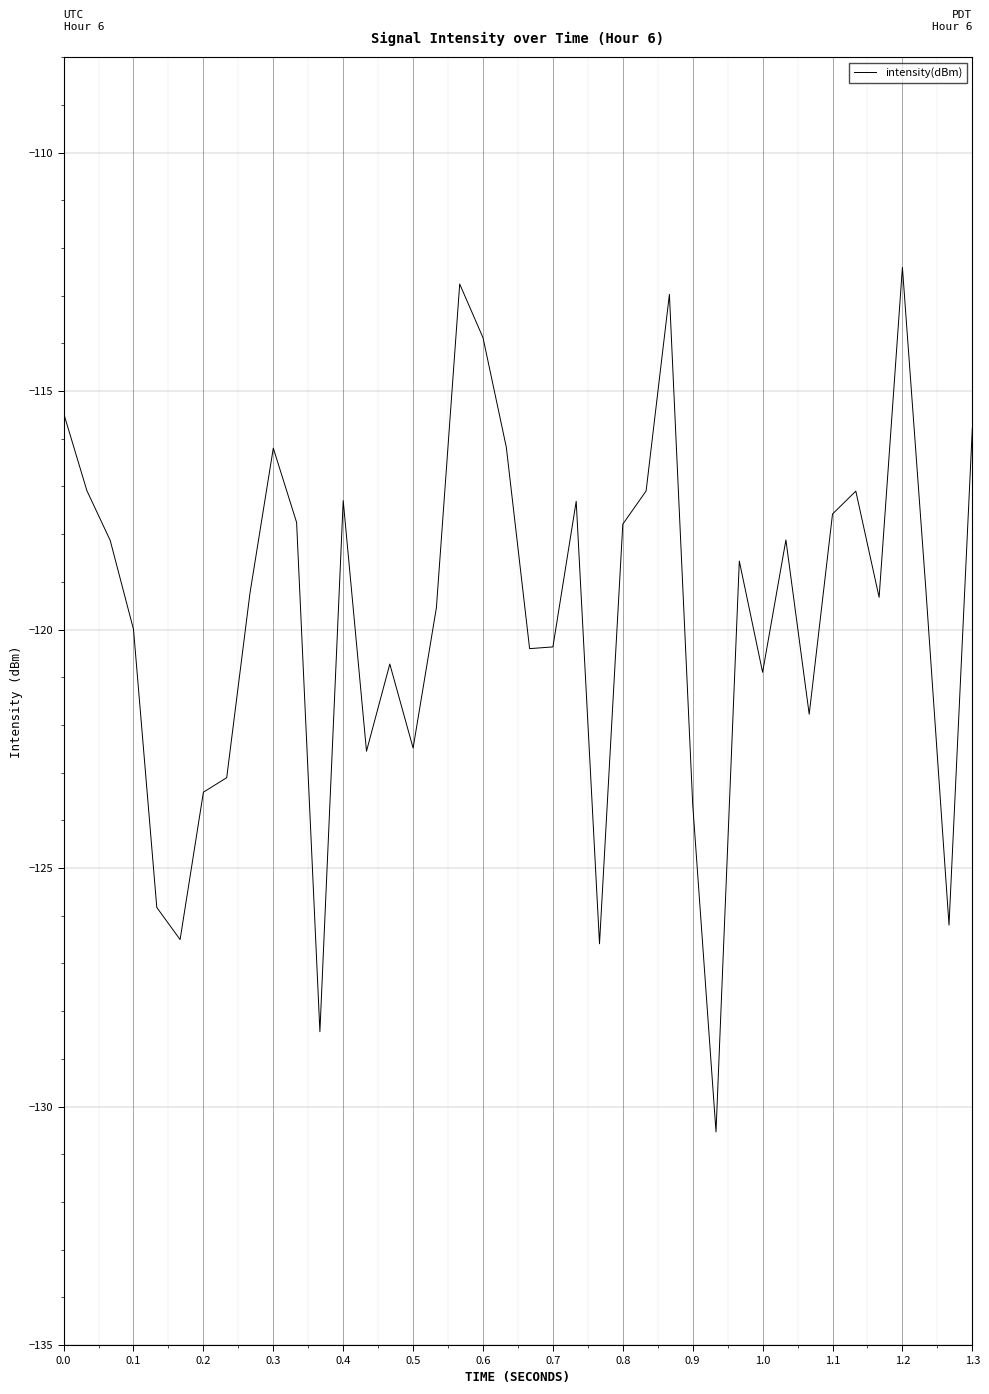

What is the smallest value displayed?

-130.5